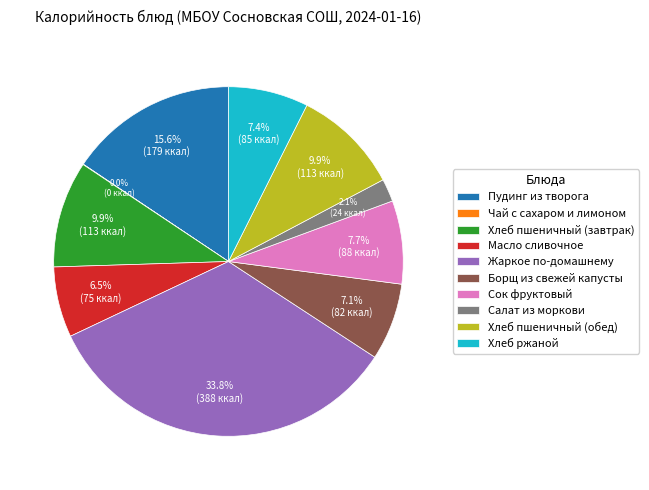

Does any single category account for the majority?

No